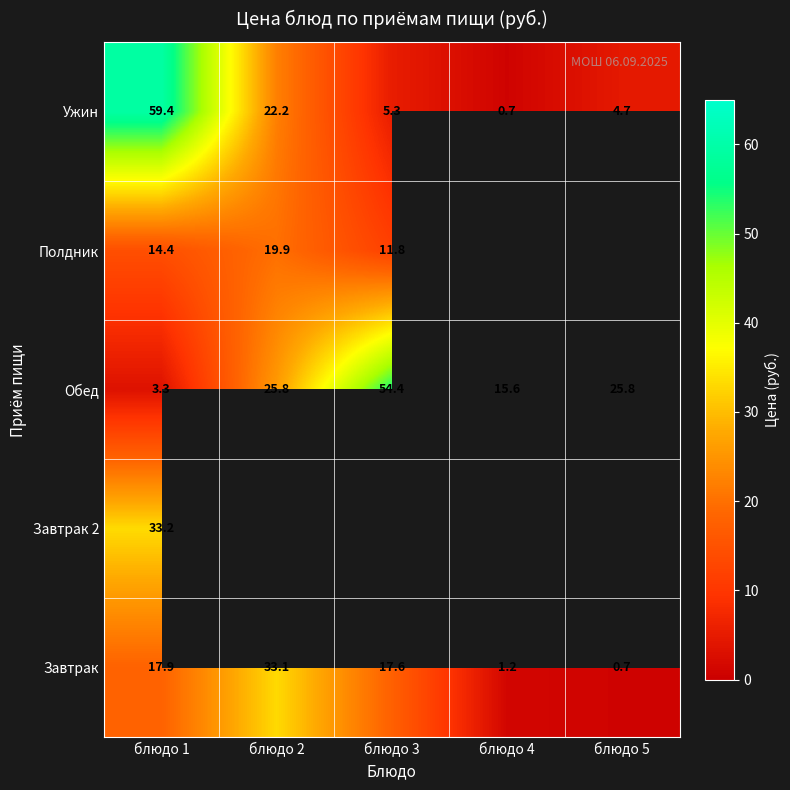

What is the total value across all series at блюдо 1?

128.2